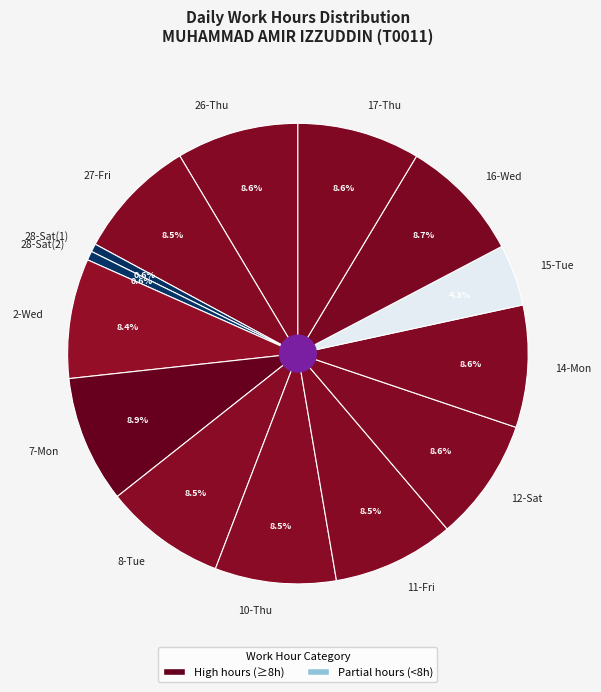

Approximately how many times larger is the value at 11-Fri compared to 27-Fri?

1.0